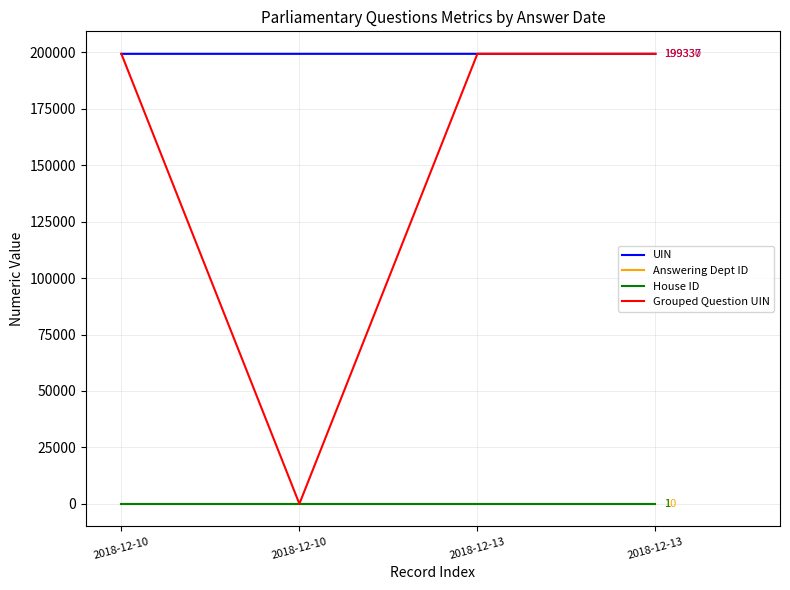

How many values in the UIN series are below 199335?

2